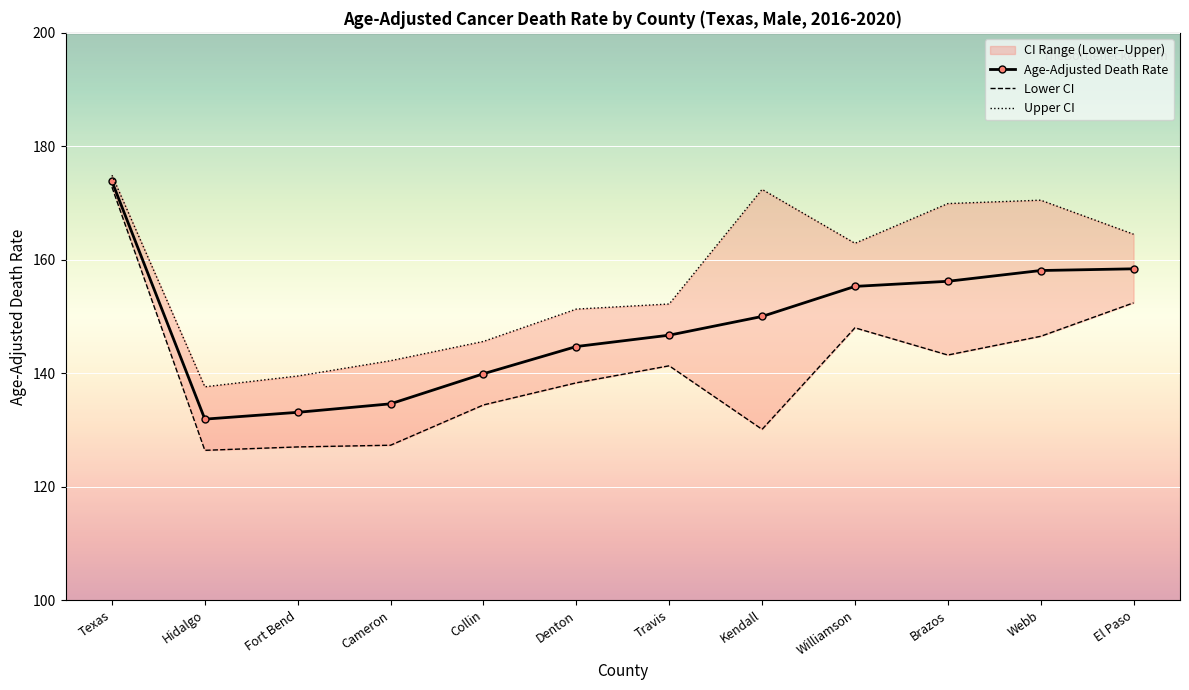

True or false: Lower CI and Age-Adjusted Death Rate intersect in this chart.

False